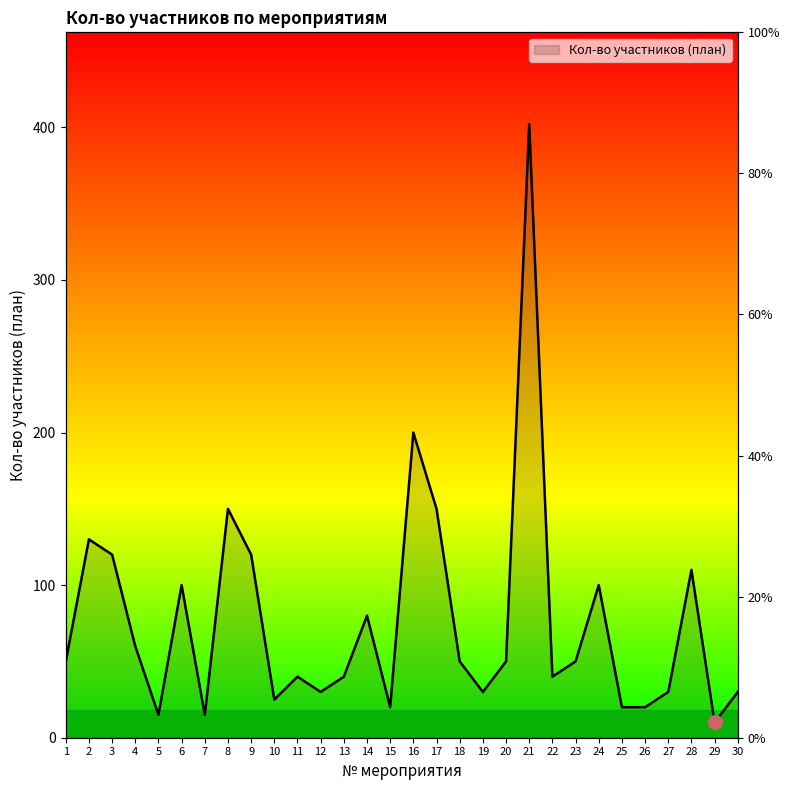

True or false: the data shows 176 at 9.

False